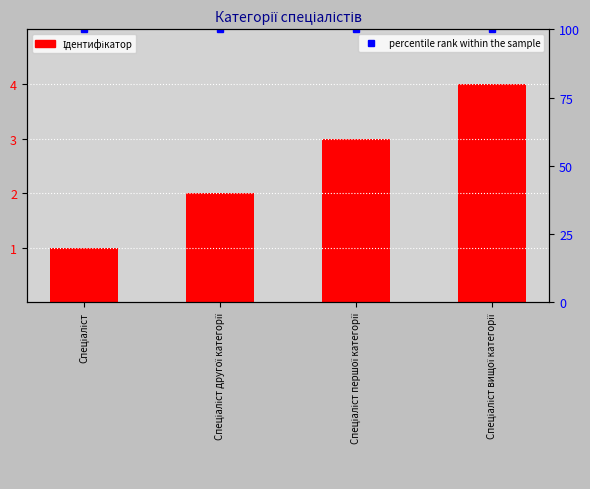

What is the smallest value displayed?

1